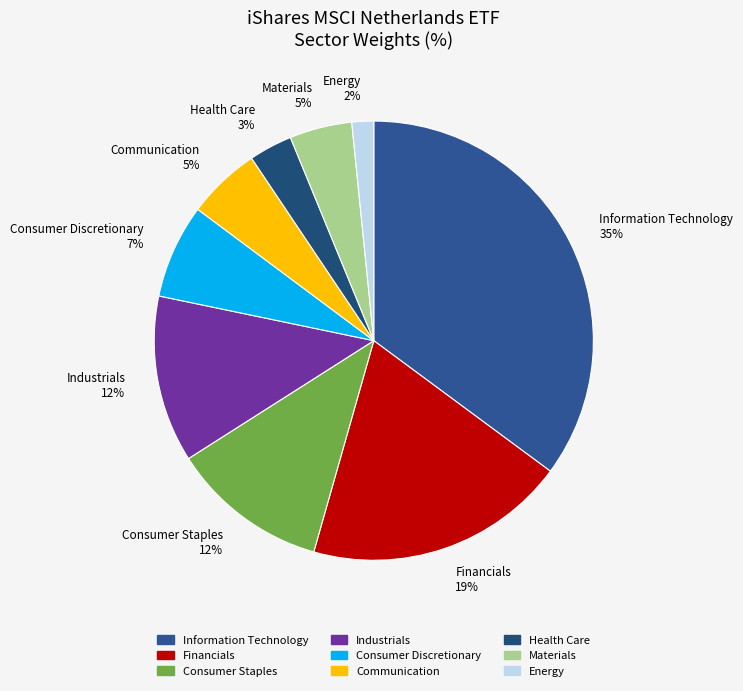

Which category has the biggest portion of the pie?

Information Technology